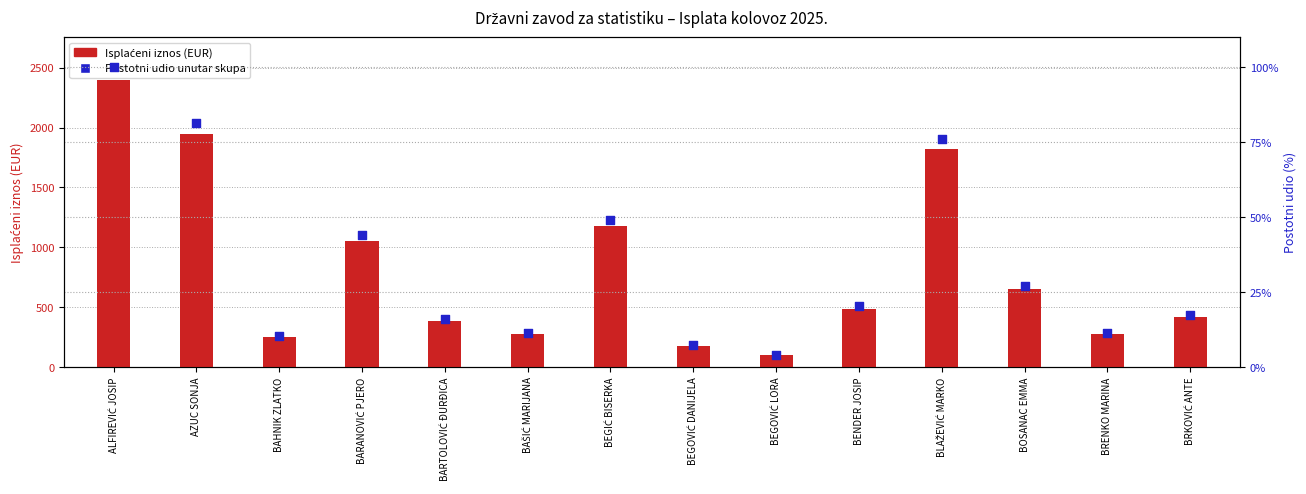

Which series has the largest total across all categories?

Isplaćeni iznos (EUR)